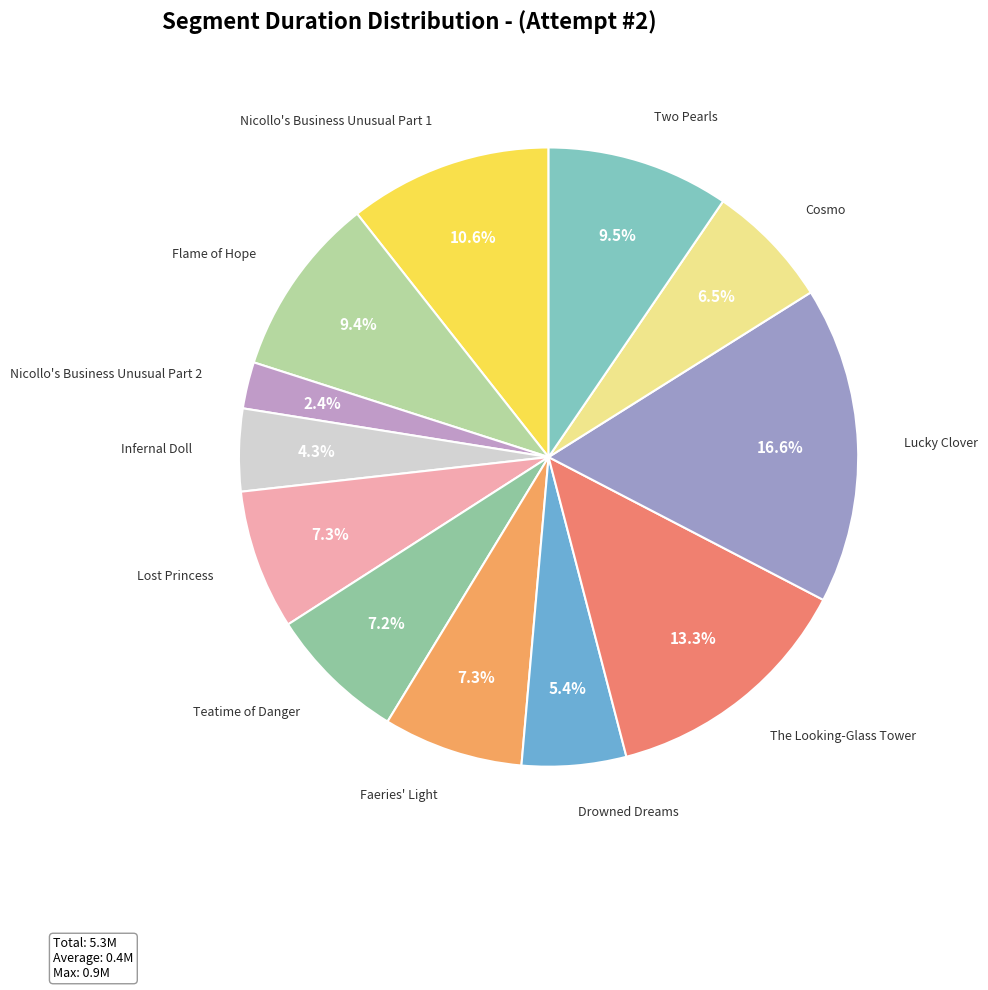

Is there any slice that represents more than half of the pie?

No